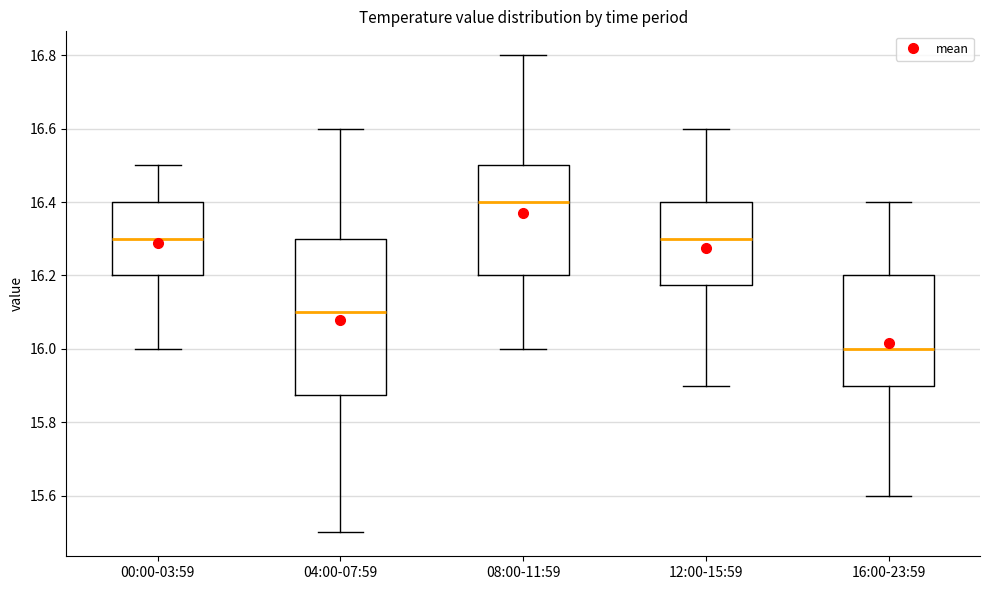

Where does the upper whisker of the box for 12:00-15:59 end on the y-axis? The values are not printed on the chart, so give them approximately, as read against the axis.

16.60